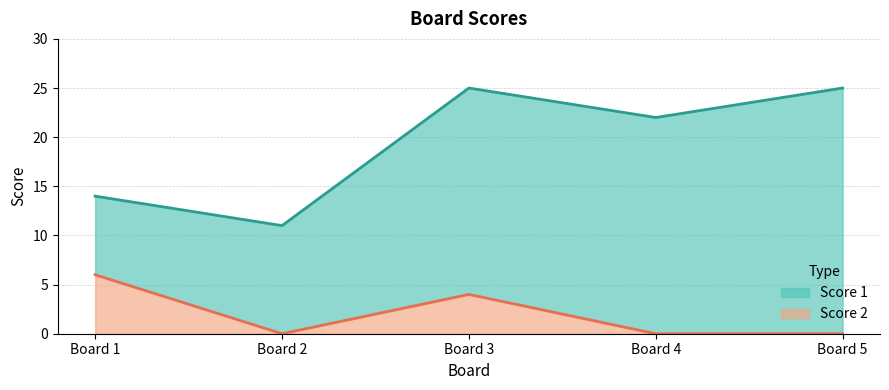

True or false: Score 2 has more than 2 interior local peaks.

False